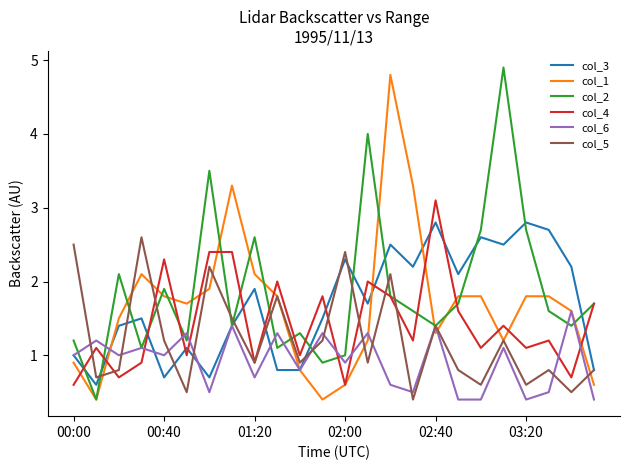

What is the maximum value for col_2?

4.9